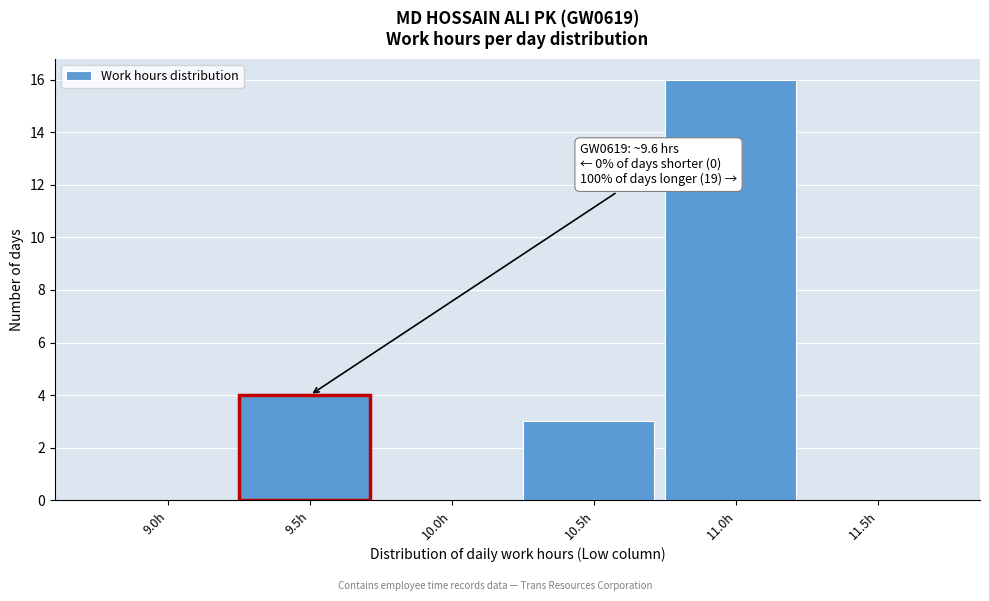

Reading left to right, what are all the values shown in this chart?

9.0h=0	9.5h=4	10.0h=0	10.5h=3	11.0h=16	11.5h=0